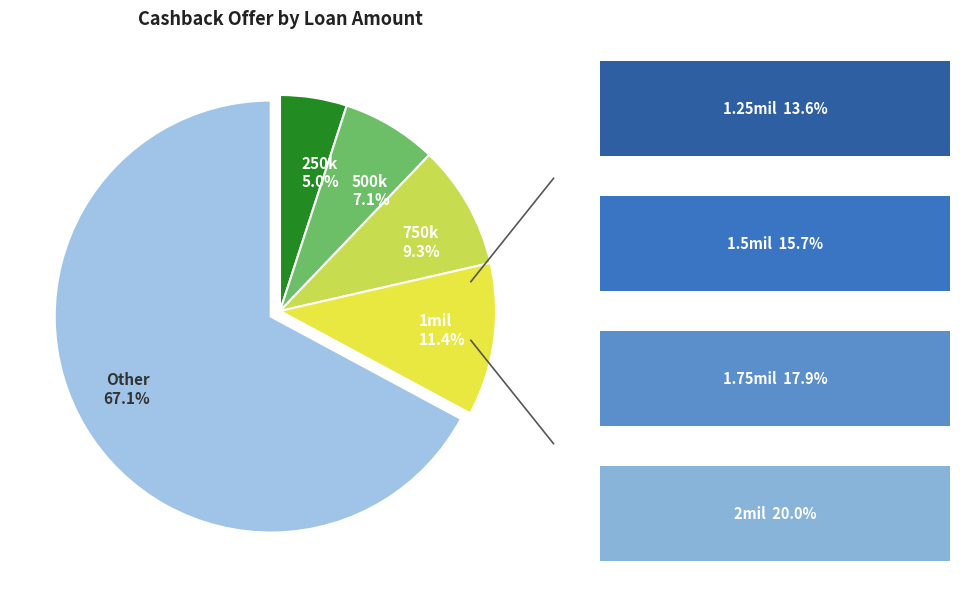

Combined, do 1mil 11.4% and 750k 9.3% account for over 50%?

No